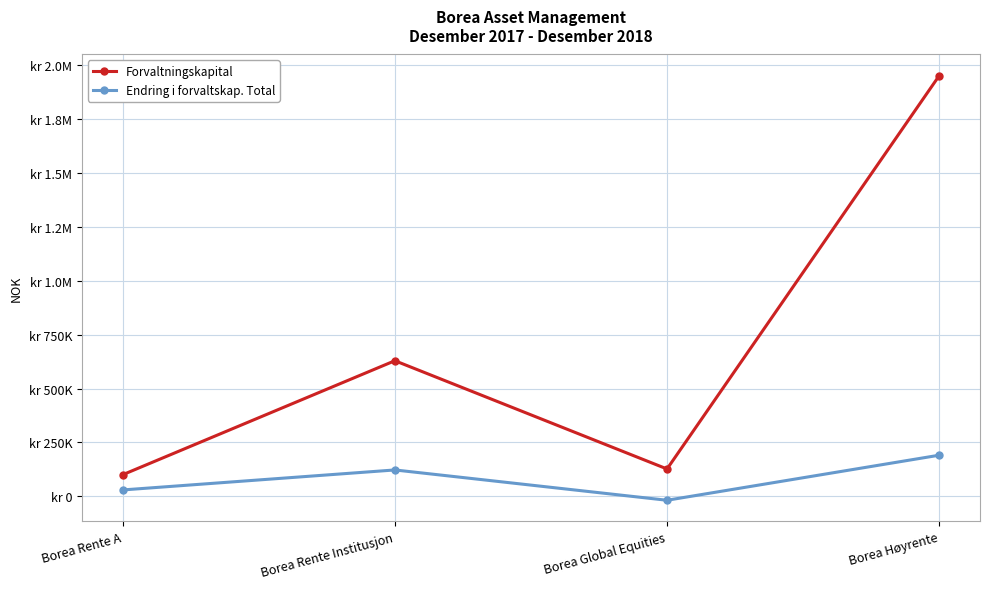

Reading left to right, list all the values displayed in this chart.

Forvaltningskapital: Borea Rente A=100115	Borea Rente Institusjon=628934	Borea Global Equities=126739	Borea Høyrente=1951253
Endring i forvaltskap. Total: Borea Rente A=29419	Borea Rente Institusjon=122194	Borea Global Equities=-18433	Borea Høyrente=190578